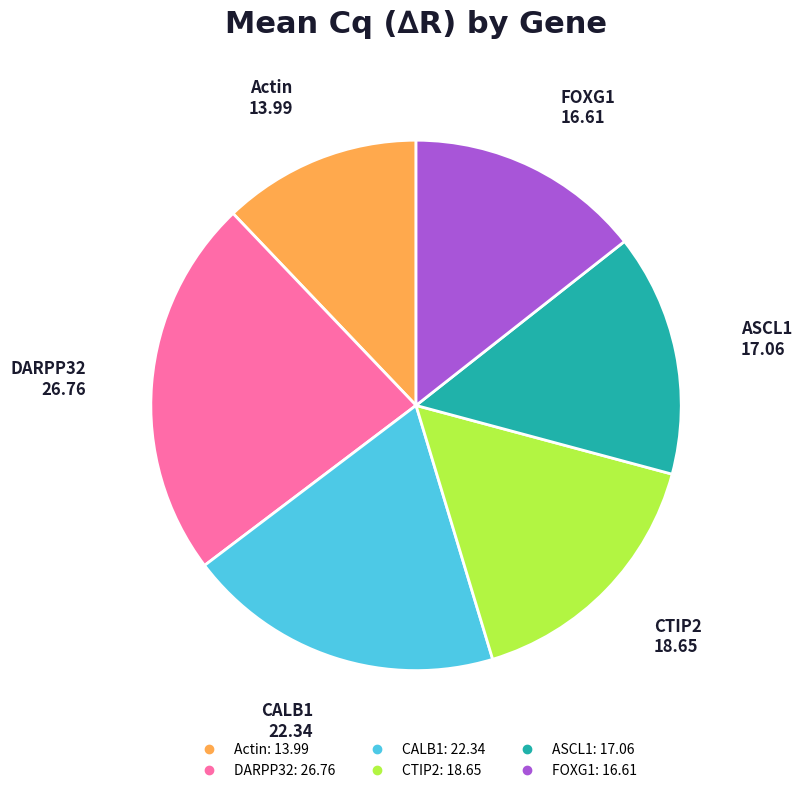

True or false: CTIP2 accounts for 28% of the total.

False